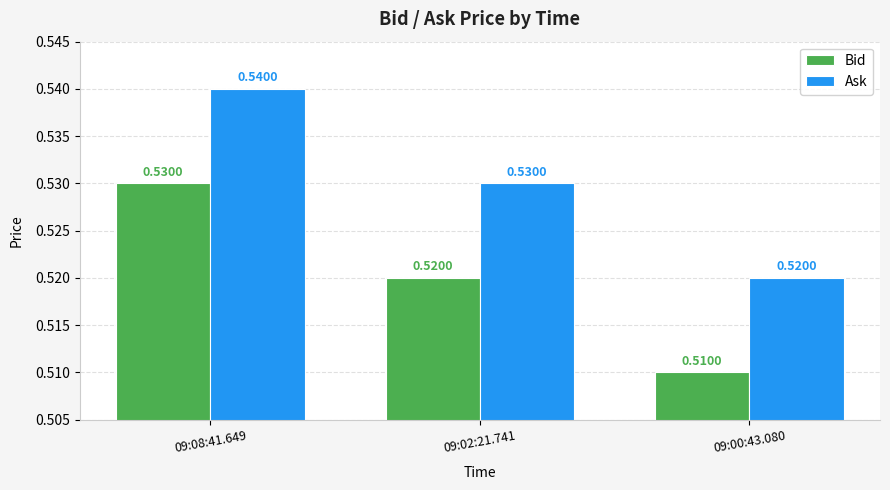

Rank the categories by Bid value from highest to lowest.

09:08:41.649, 09:02:21.741, 09:00:43.080